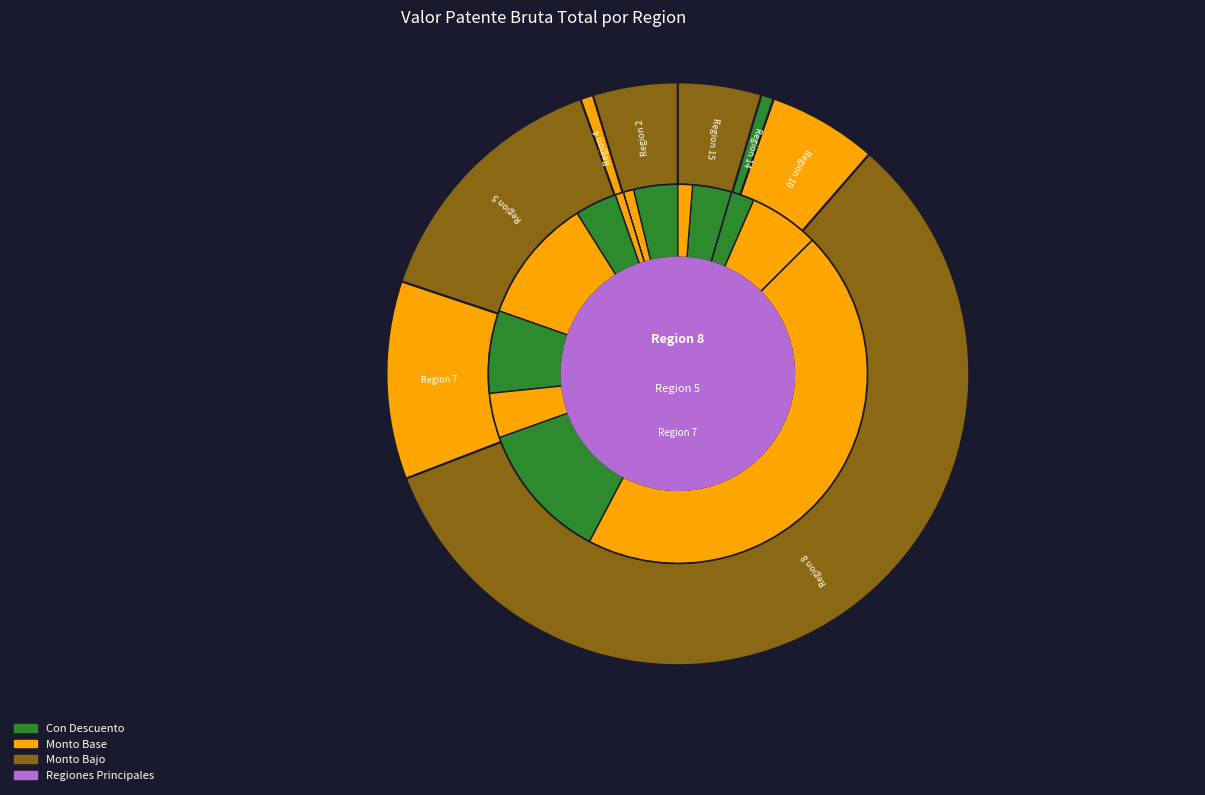

Which slice is the largest?

Region 8